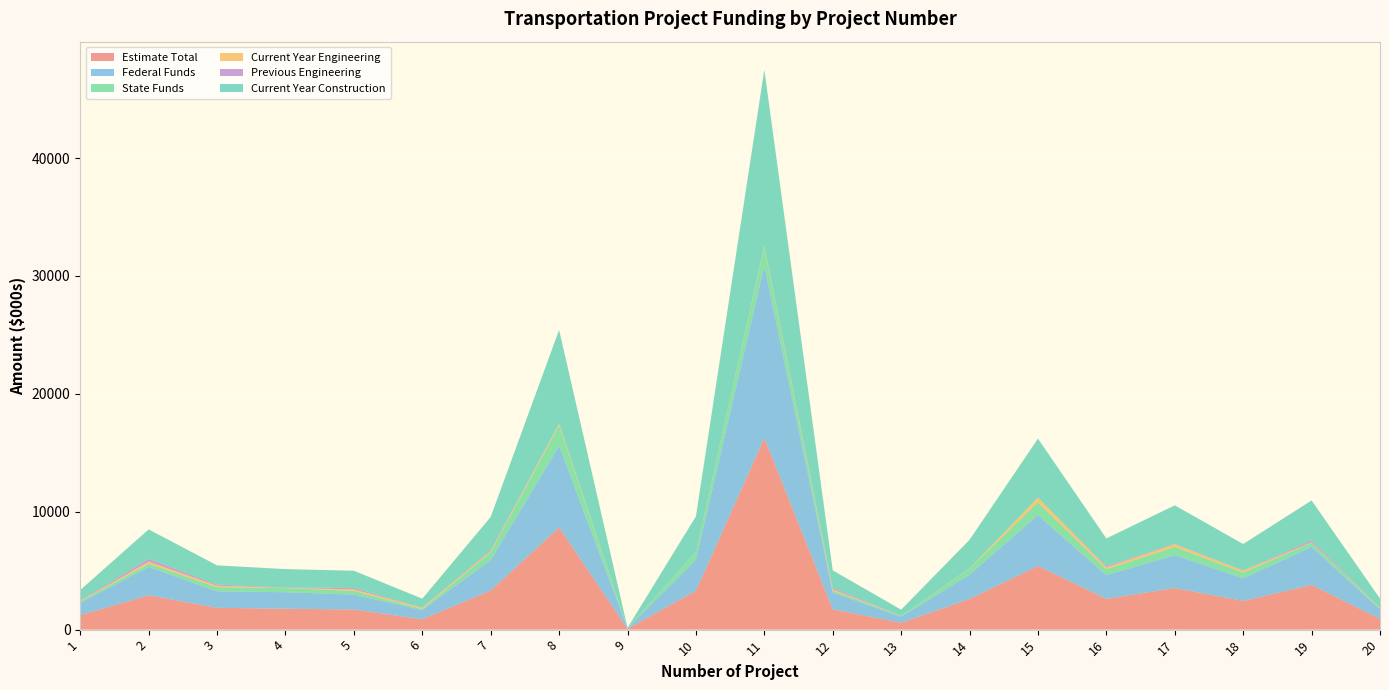

Reading left to right, list all the values displayed in this chart.

Estimate Total: 1221	2912	1850	1773	1705	879	3317	8666	76	3298	16246	1722	580	2597	5400	2611	3526	2429	3789	918
Federal Funds: 1054	2408	1400	1402	1267	782	2590	6917	61	2630	14612	1426	518	2070	4320	2009	2793	1923	3236	808
State Funds: 117	268	350	351	317	87	647	1729	15	658	1624	158	57	517	1080	502	698	481	360	90
Current Year Engineering: 40	177	122	20	125	103	100	140	1	10	85	106	10	15	400	161	225	157	22	30
Previous Engineering: 50	236	100	20	121	10	80	20	0	10	10	138	5	10	0	100	35	25	168	20
Current Year Construction: 876	2499	1628	1567	1459	766	2825	7947	0	3000	14916	1478	520	2410	5000	2350	3266	2247	3380	768